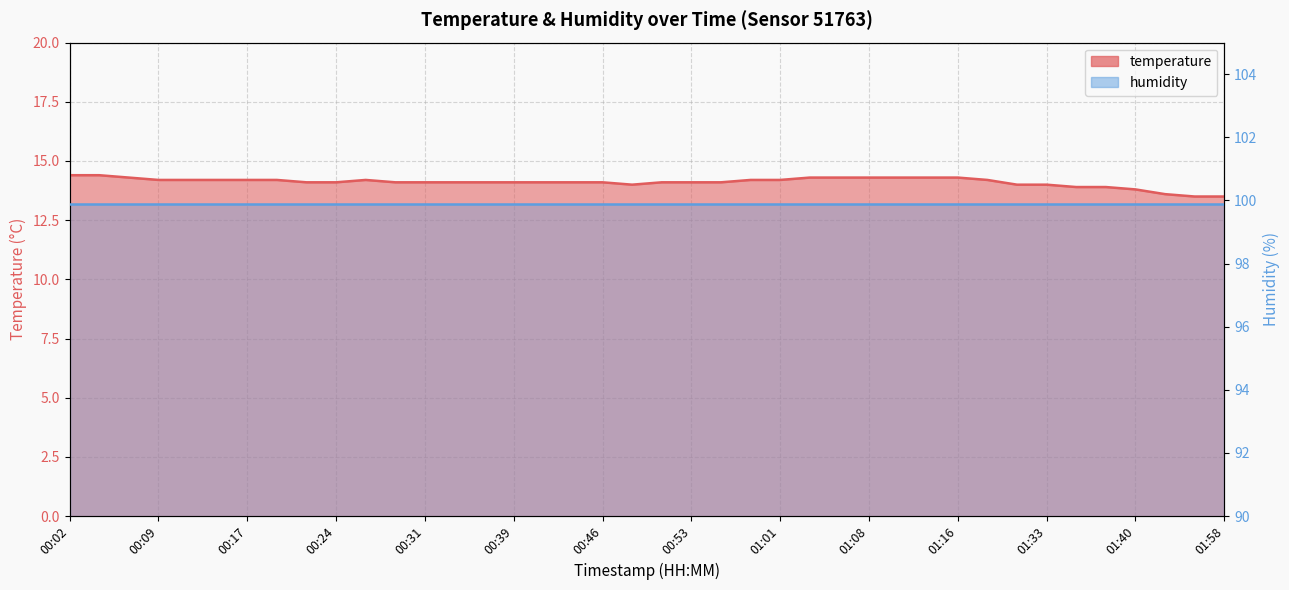

Rank the categories by value from highest to lowest.

00:02, 00:04, 00:07, 01:03, 01:06, 01:08, 01:11, 01:14, 01:16, 00:09, 00:12, 00:14, 00:17, 00:19, 00:26, 00:58, 01:01, 01:22, 00:21, 00:24, 00:29, 00:31, 00:34, 00:36, 00:39, 00:41, 00:44, 00:46, 00:51, 00:53, 00:56, 00:48, 01:30, 01:33, 01:35, 01:37, 01:40, 01:51, 01:56, 01:58